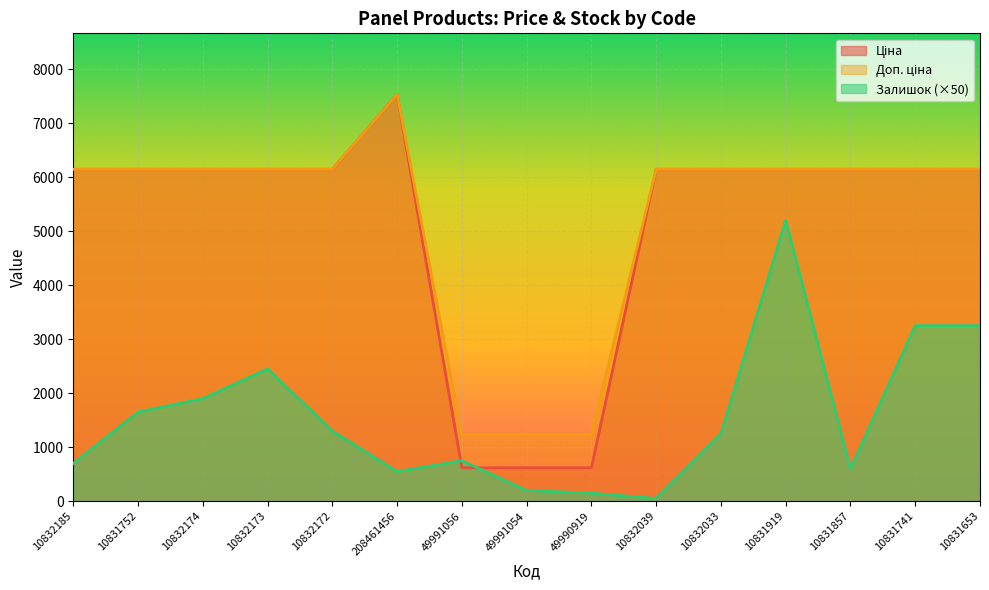

In Доп. ціна, how many points are higher than both neighbors (excluding endpoints)?

1